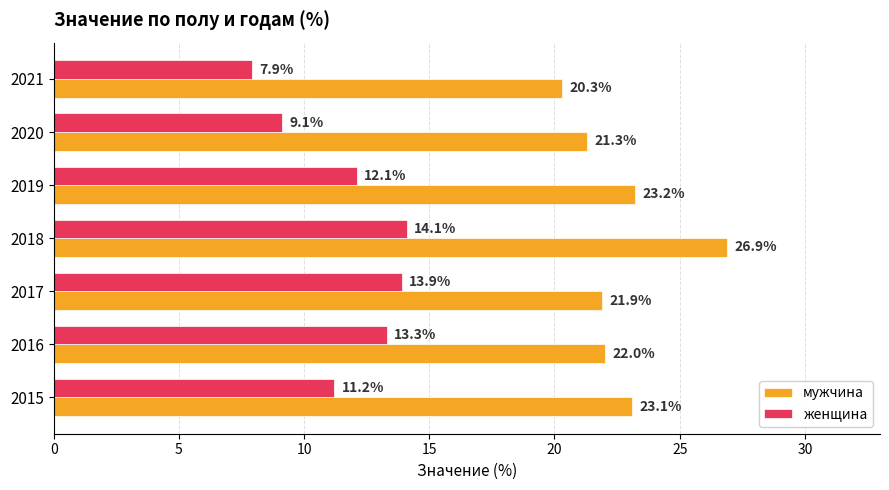

At which label is мужчина closest to 23?

2015